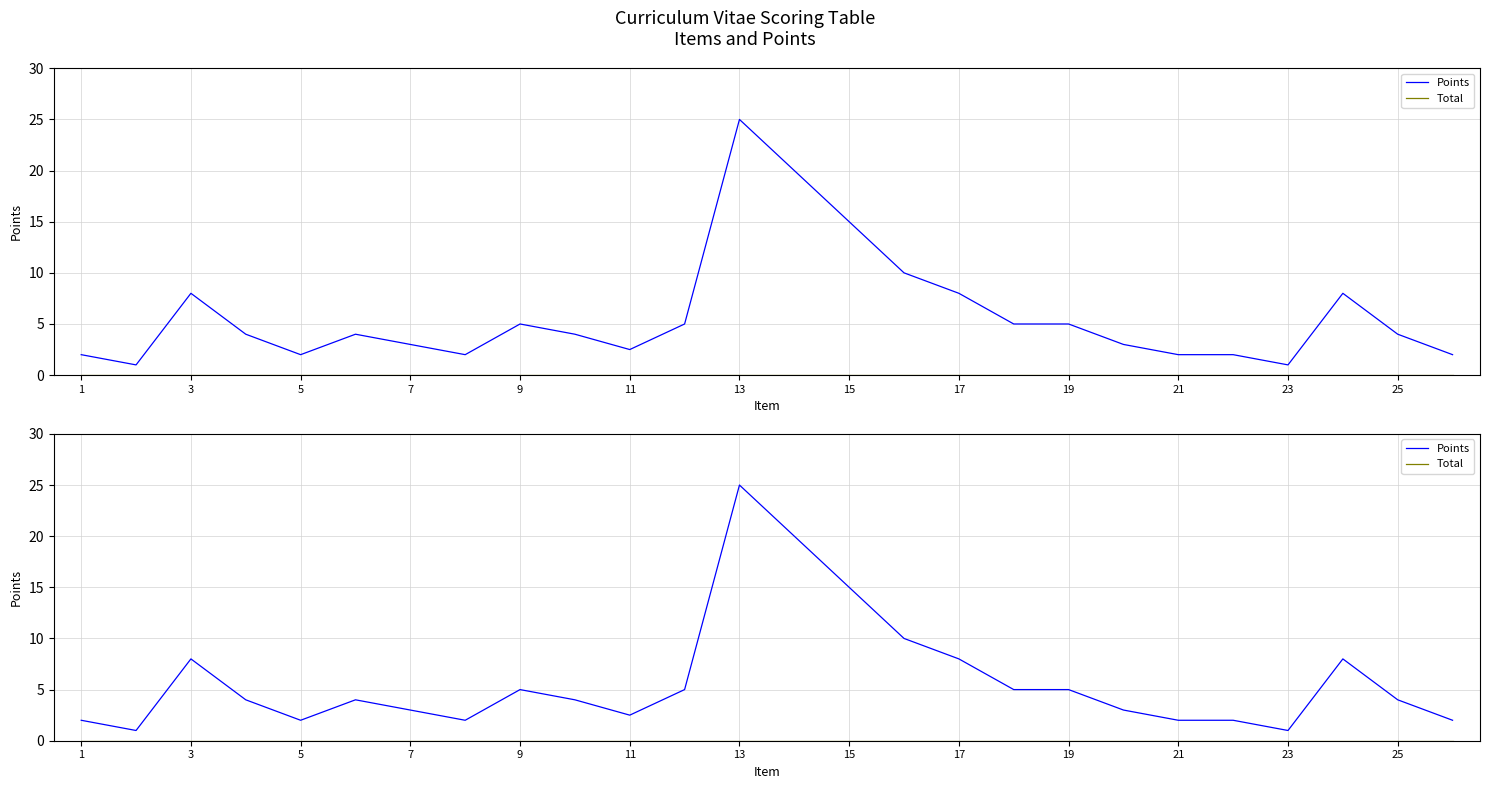

How many lines are shown in the chart?

2